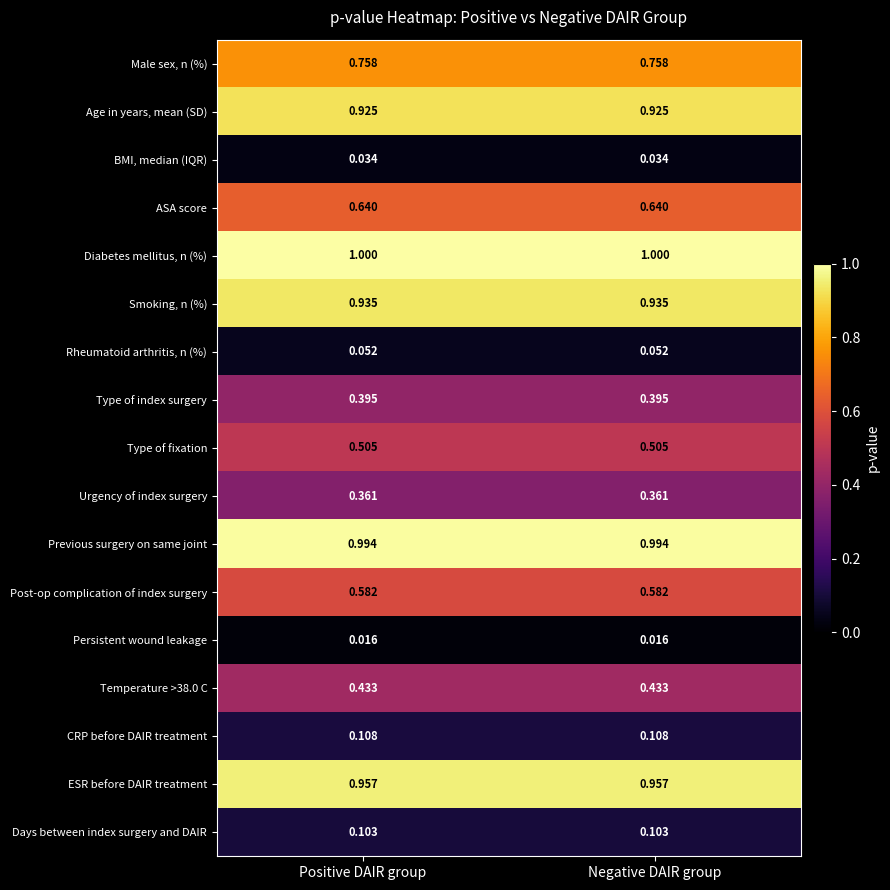

Which series has the largest total across all categories?

Diabetes mellitus, n (%)